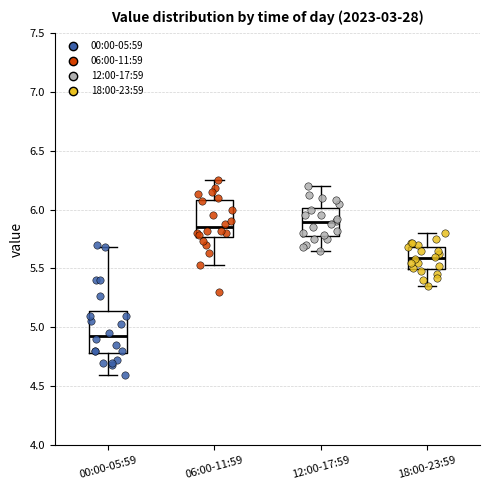

Reading left to right, transcribe this box plot: for each box, give where its median line is, the range the box spans, and where its two whiskers end, as read against the y-axis. The values are not printed on the chart, so give them approximately, as read against the axis.

00:00-05:59: median 4.95, box 4.80 to 5.15, whiskers 4.60 to 5.70
06:00-11:59: median 5.85, box 5.75 to 6.10, whiskers 5.55 to 6.25
12:00-17:59: median 5.90, box 5.75 to 6.00, whiskers 5.65 to 6.20
18:00-23:59: median 5.60, box 5.50 to 5.70, whiskers 5.35 to 5.80